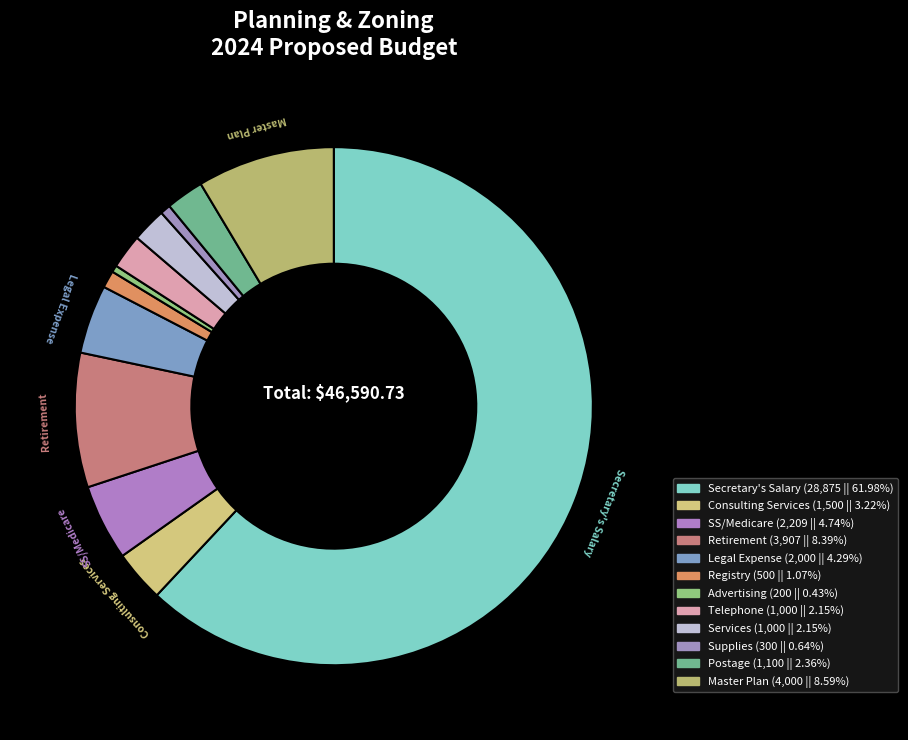

Is Secretary's Salary the majority of the pie?

Yes